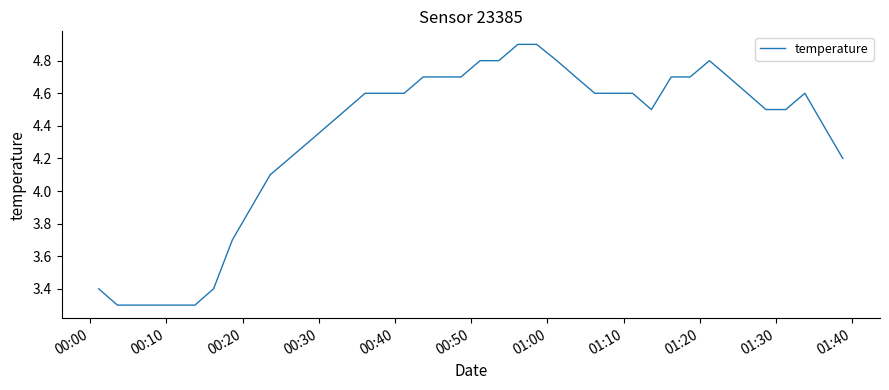

What is the maximum value shown in the chart?

4.9